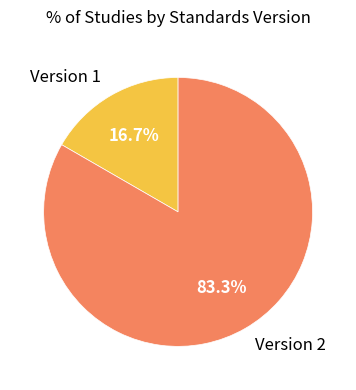

Do Version 2 and Version 1 together represent more than half of the pie?

Yes